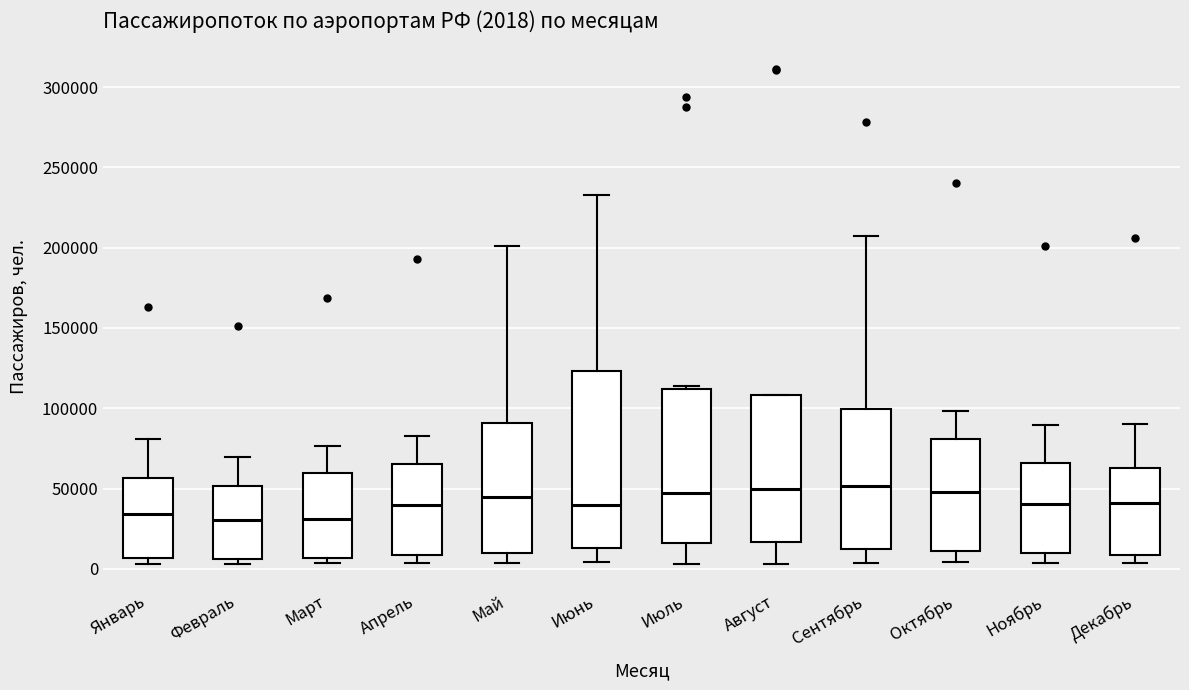

Comparing the boxes themselves (not the whiskers), which one is the tallest?

Июнь